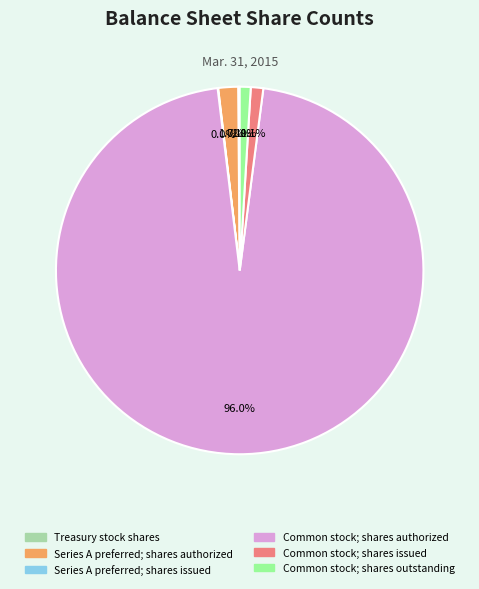

What percentage is the Common stock; shares authorized slice, to the nearest percent?

96%